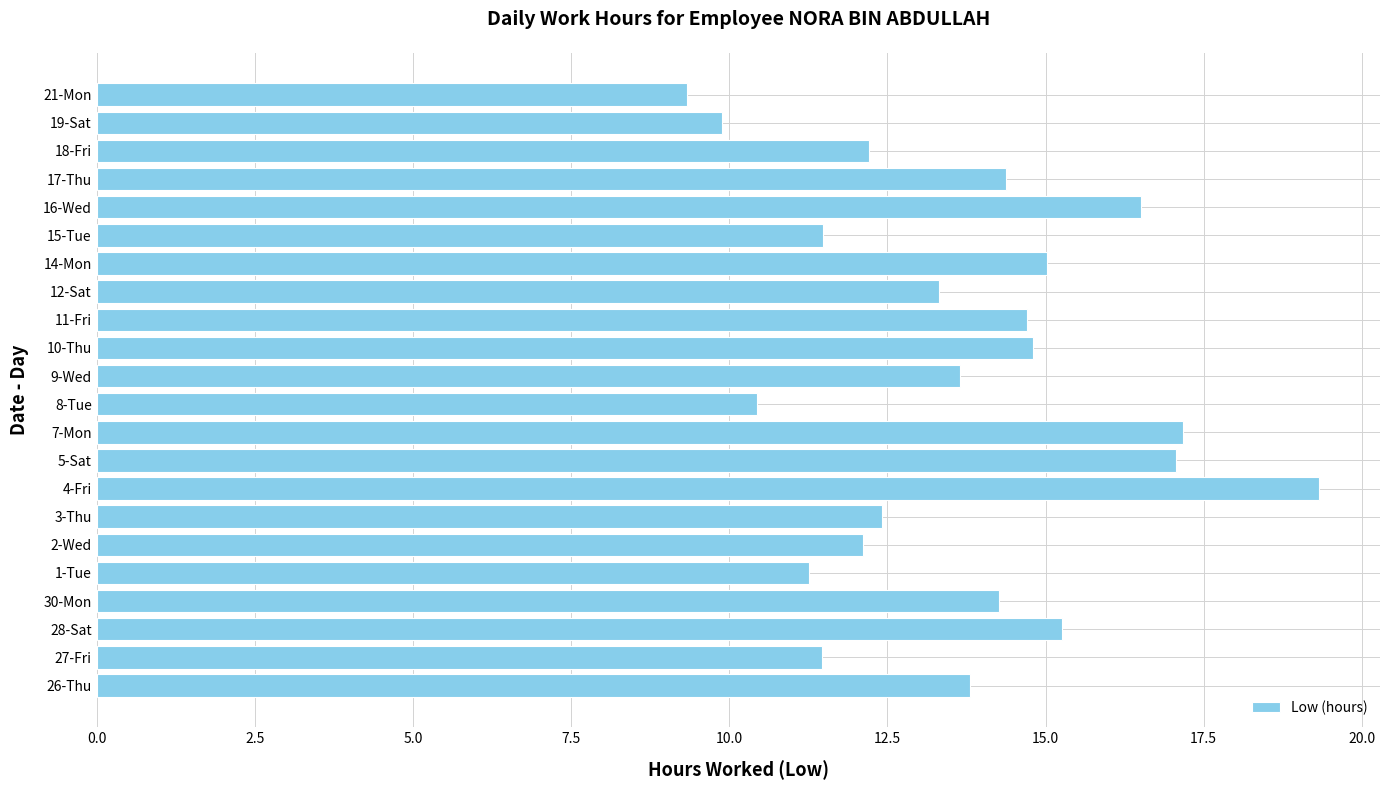

Approximately how many times larger is the value at 8-Tue compared to 16-Wed?

0.6